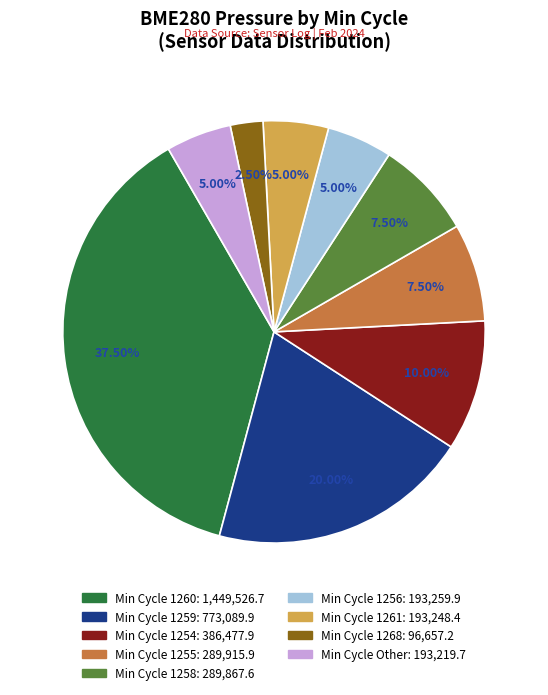

Does any single category account for the majority?

No